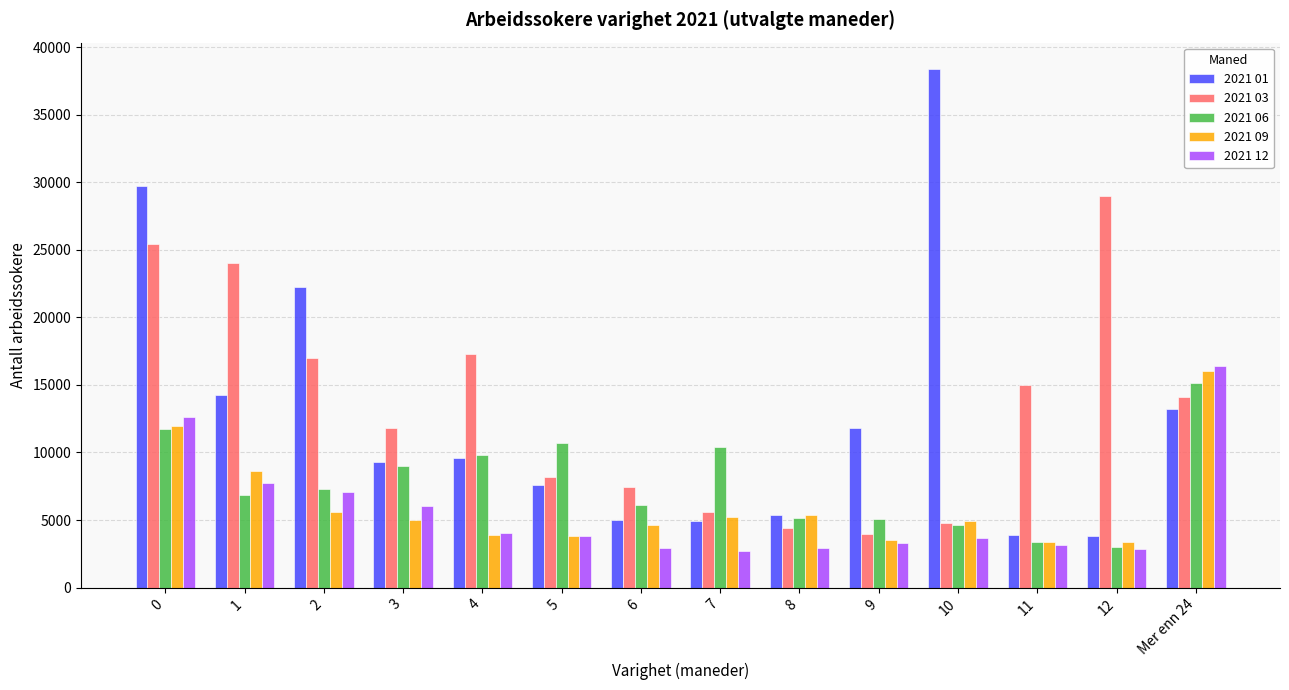

Where is 2021 09 nearest to the value 9691?

1